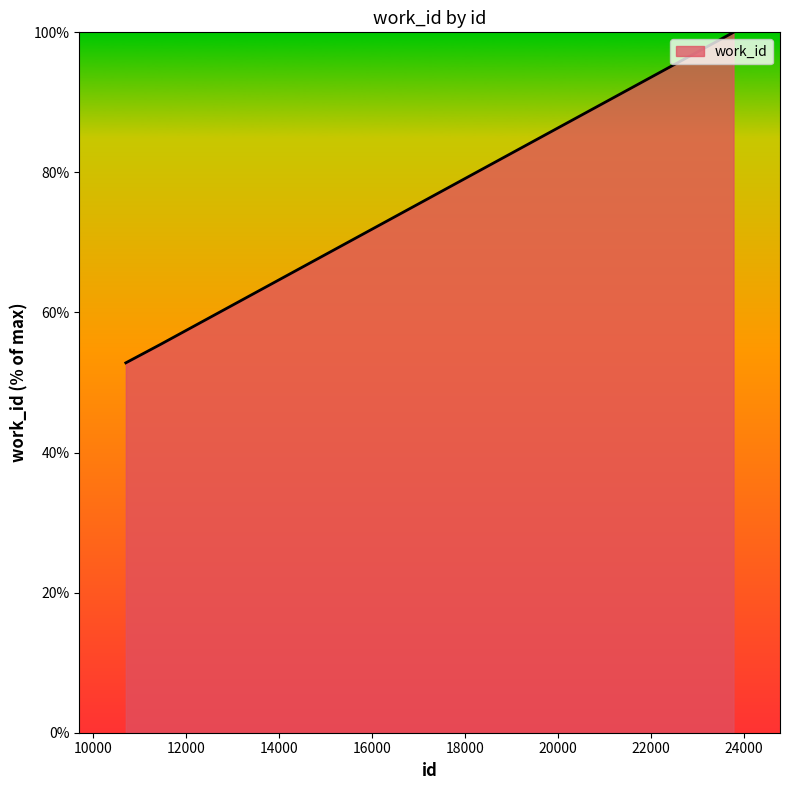

Reading right to left, what are all the values shown in this chart?

100.0	55.4	52.8